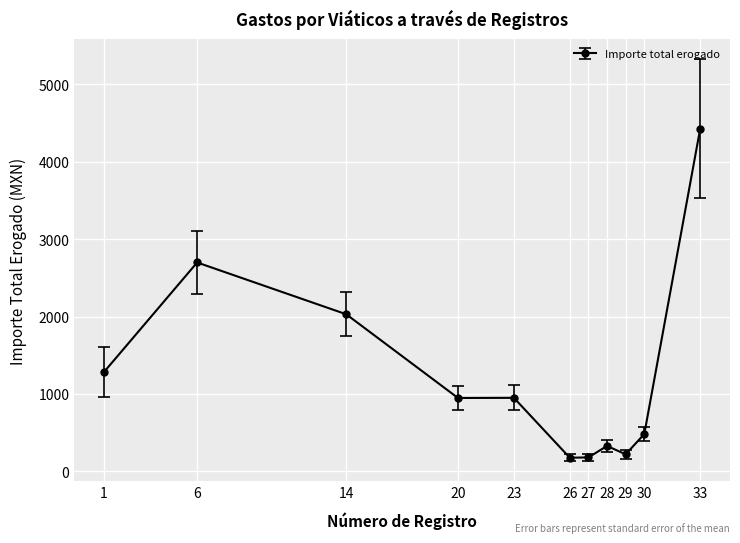

How many data points are less than 948?

5